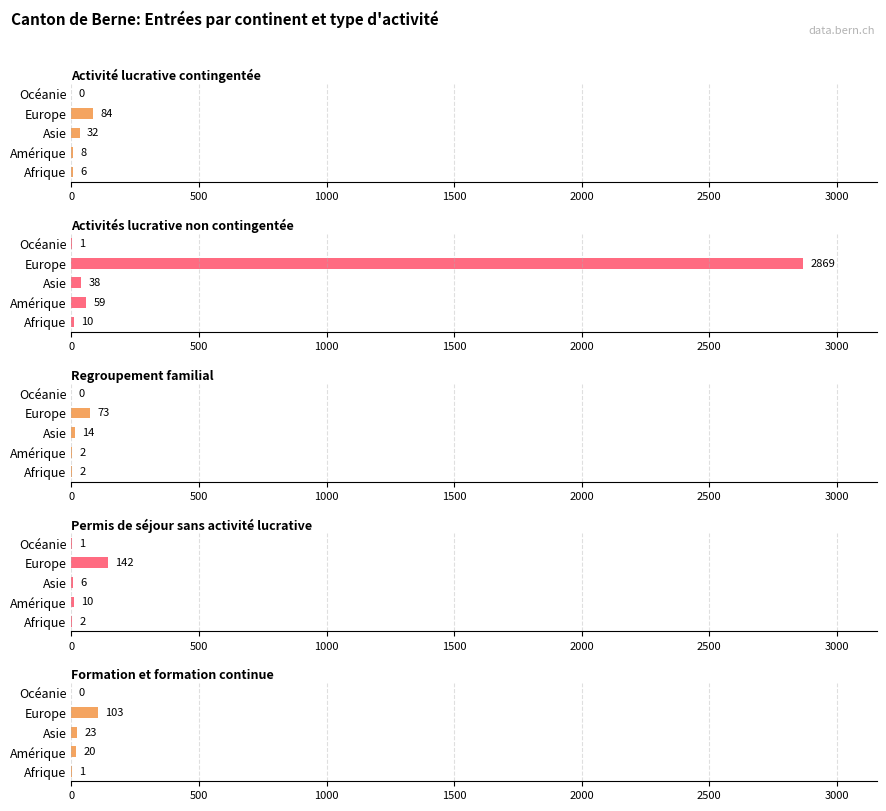

At how many categories does at least one series exceed 97?

1